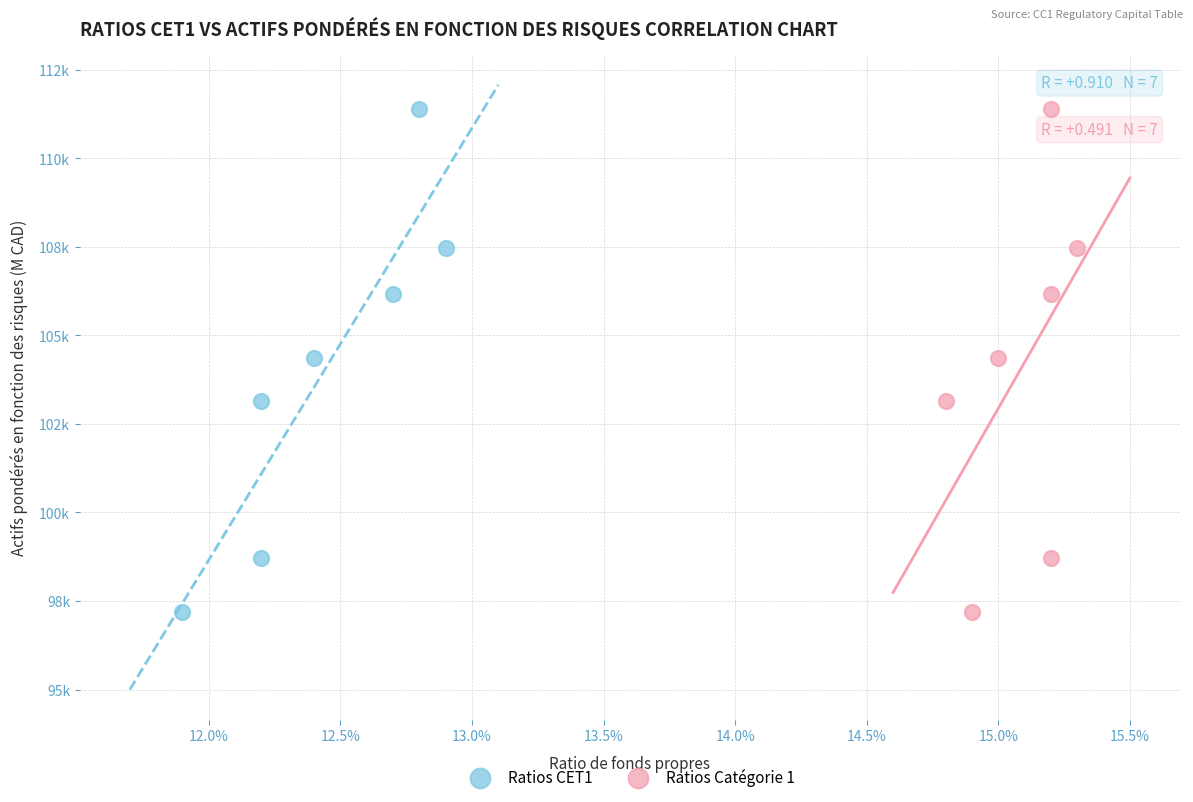

What are all the series names shown in the legend?

Ratios CET1, Ratios Catégorie 1